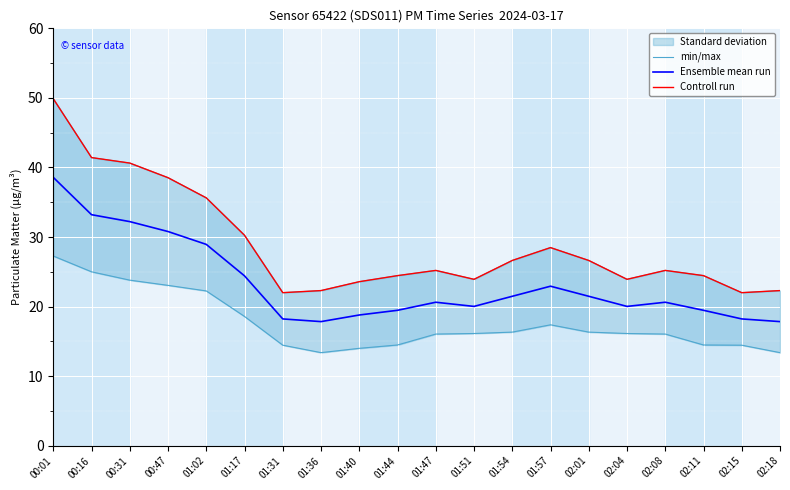

Does the chart display data point markers on the line(s)?

No